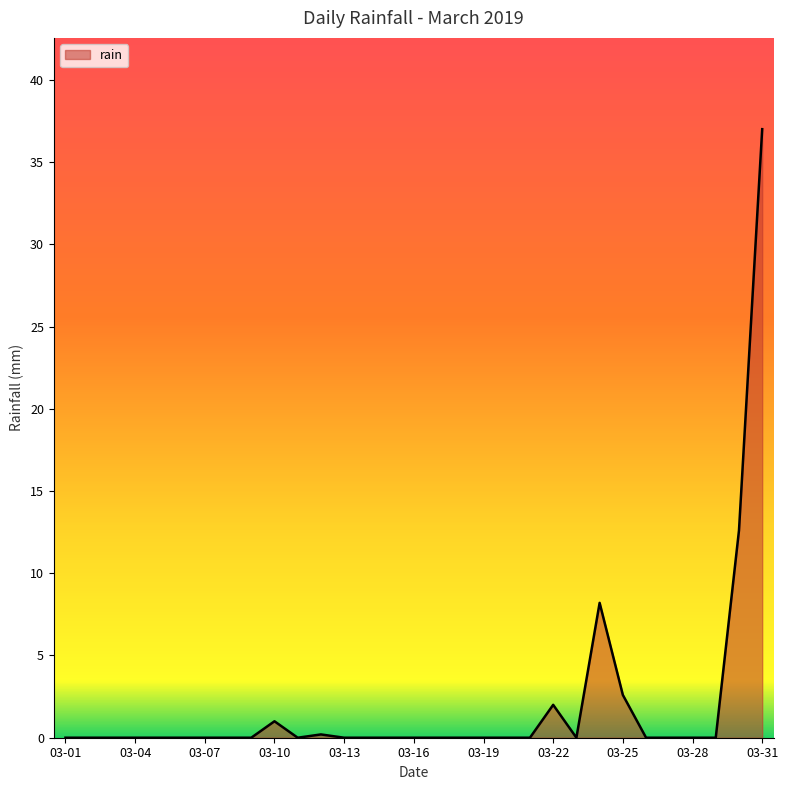

Reading left to right, list all the values displayed in this chart.

0.0	0.0	0.0	0.0	0.0	0.0	0.0	0.0	0.0	1.0	0.0	0.2	0.0	0.0	0.0	0.0	0.0	0.0	0.0	0.0	0.0	2.0	0.0	8.2	2.6	0.0	0.0	0.0	0.0	12.6	37.0